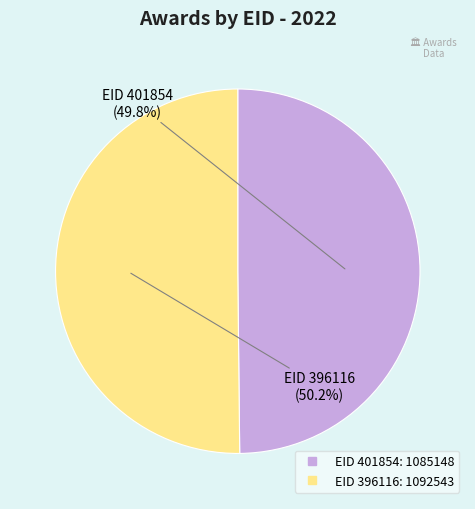

To the nearest percent, what portion does EID 401854 represent?

50%